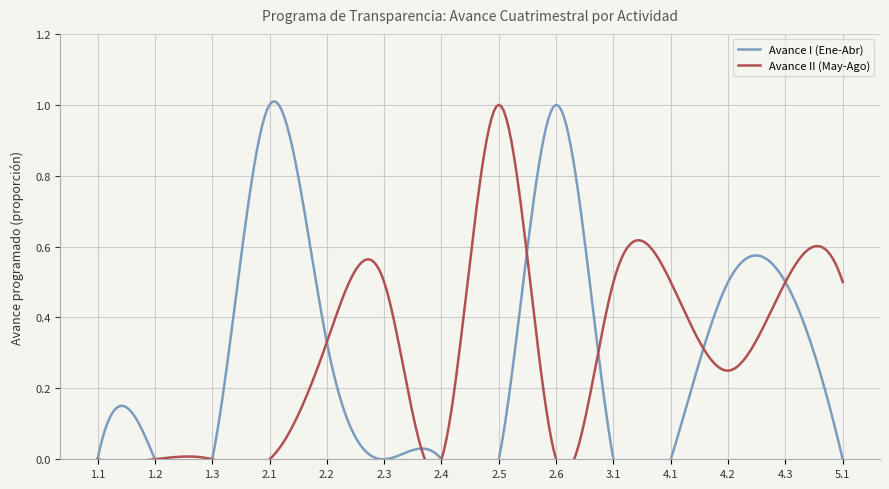

True or false: Avance II (May-Ago) has a value of 0.5 at 5.1.

True